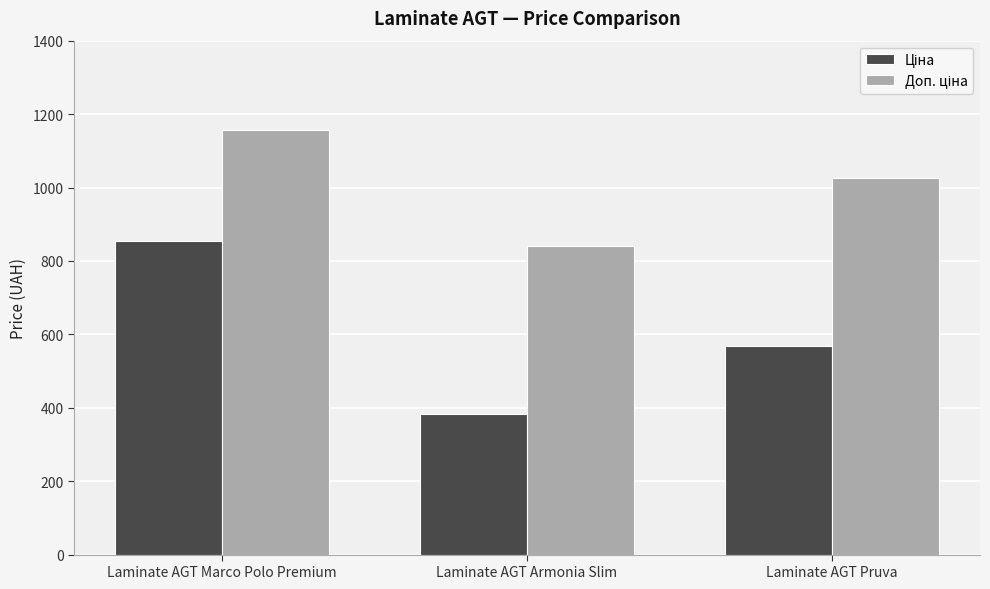

At which category is the sum across all series the highest?

Laminate AGT Marco Polo Premium